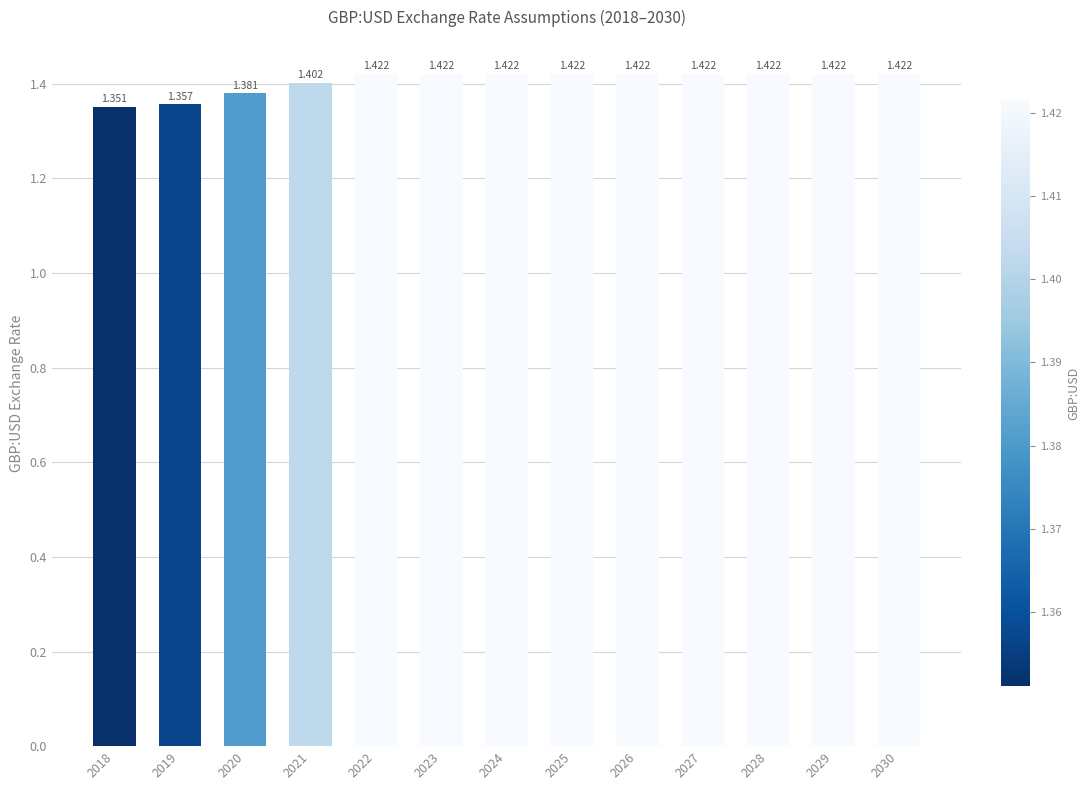

The chart shows a value of 1.4 at 2026. True or false?

True